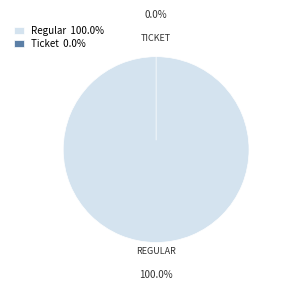

Rank the categories by value from lowest to highest.

Ticket, Regular